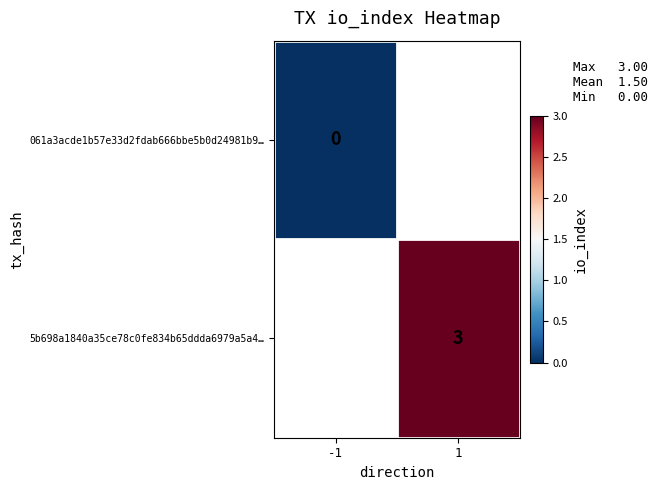

Is the value of 061a3acde1b57e33d2fdab666bbe5b0d24981b9… at -1 greater than the value of 5b698a1840a35ce78c0fe834b65ddda6979a5a4… at 1?

No